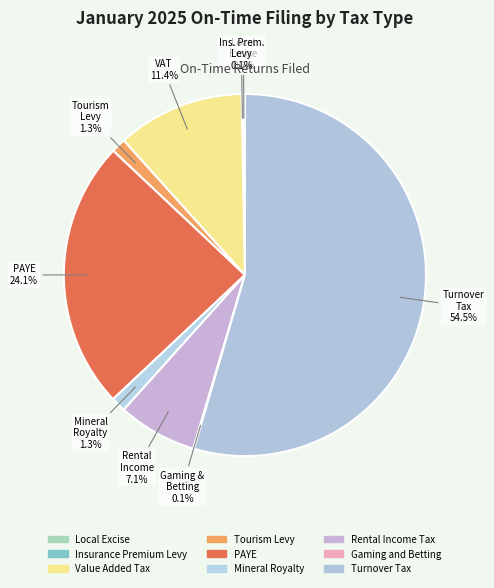

Which slice is the largest?

Turnover Tax